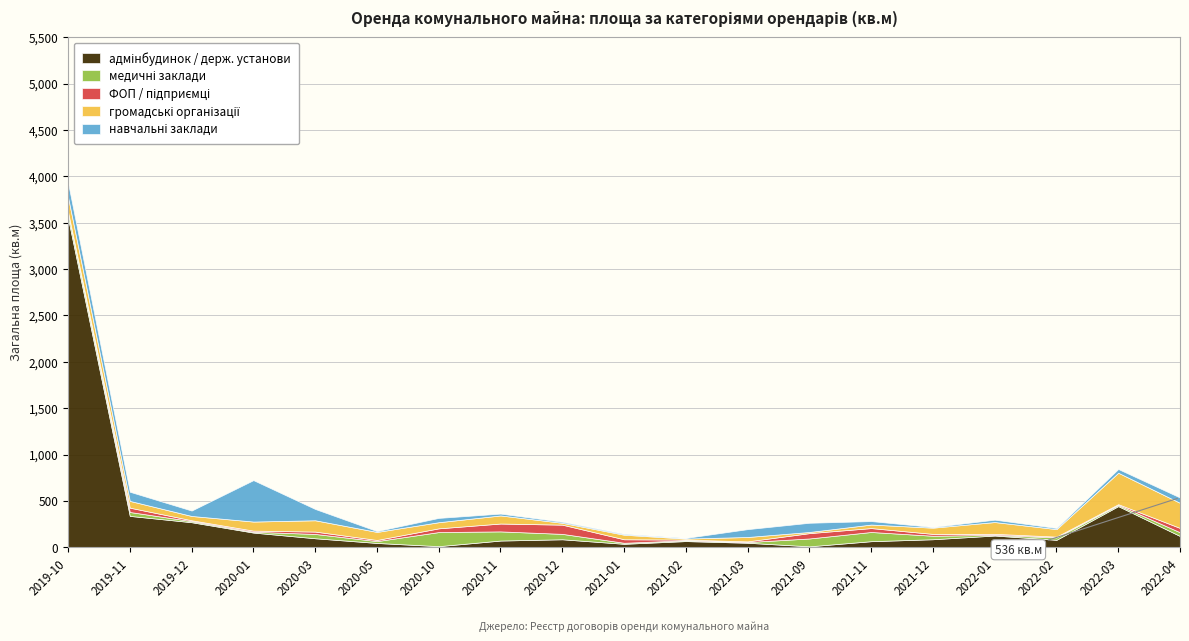

What is the label of the 2nd point from the left?

2019-11